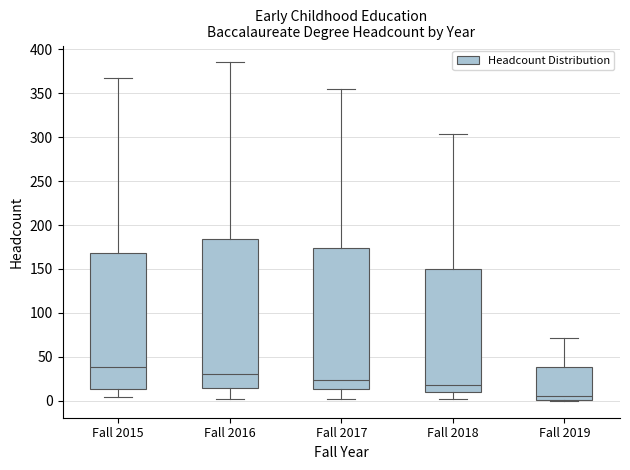

Where does the median line of the box for Fall 2018 sit on the y-axis? The values are not printed on the chart, so give them approximately, as read against the axis.

20